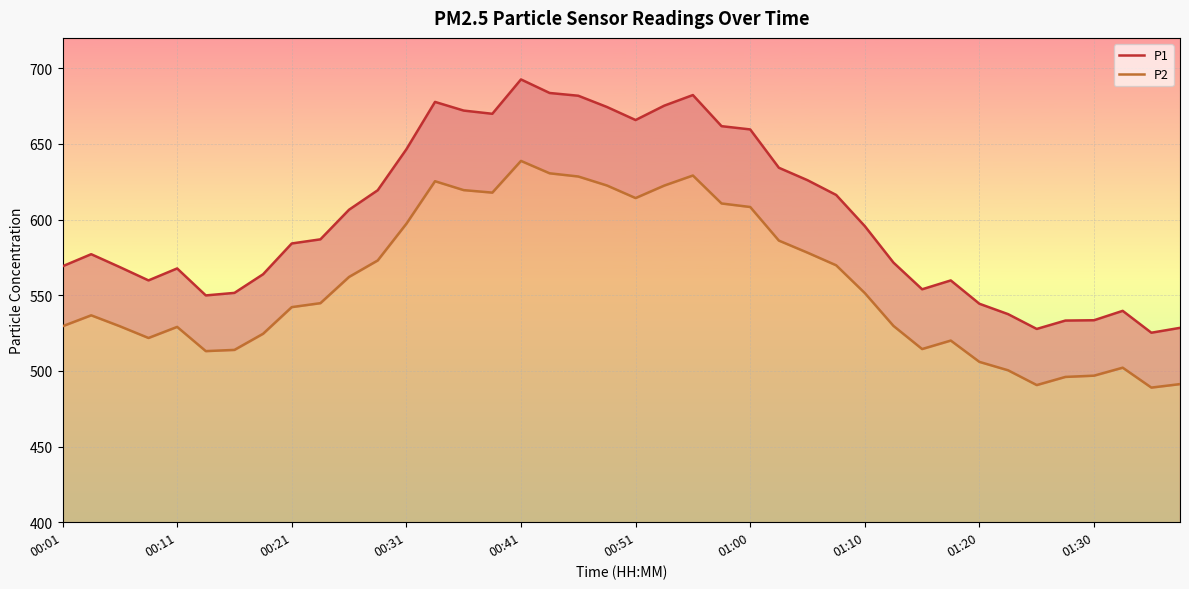

How many data points in P2 are above 544?

20